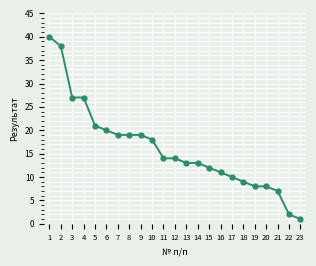

Which category has the lowest value across all series?

23